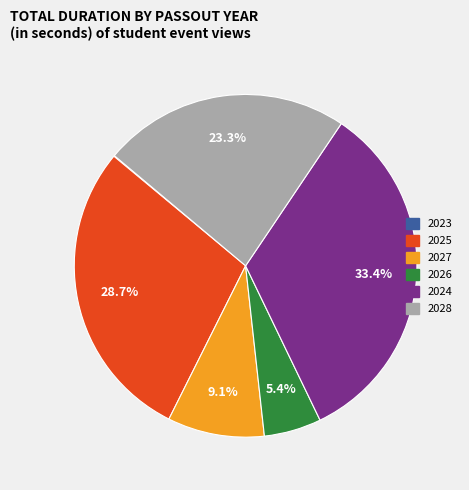

To the nearest percent, what is the difference between the 2027 and 2024 slice percentages?

24%